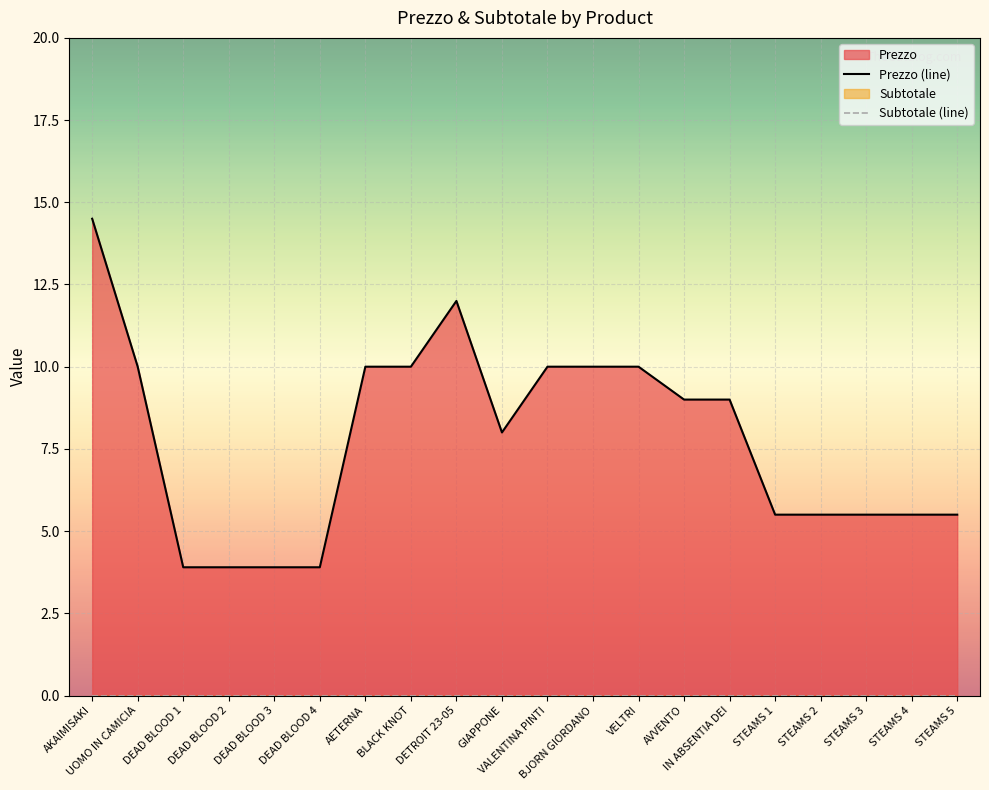

At which category does Prezzo (line) reach its first local peak?

DETROIT 23-05